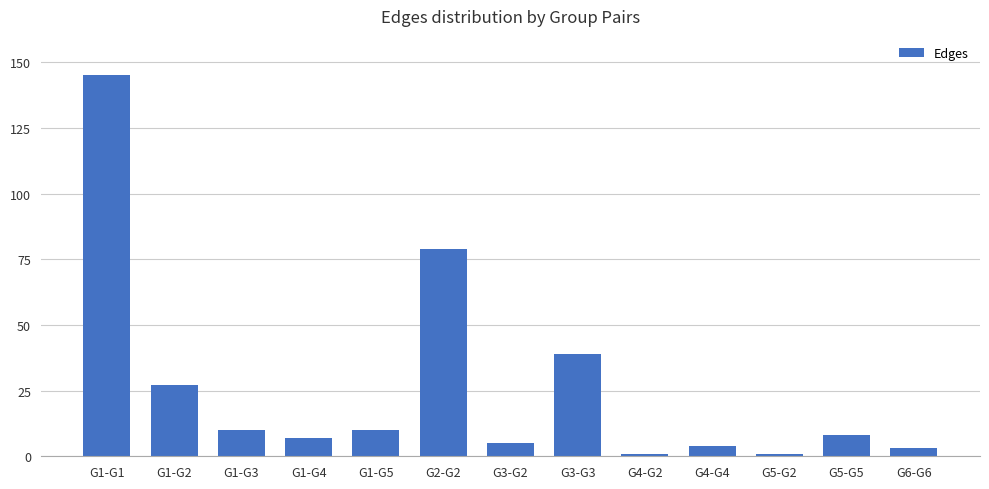

Between G1-G1 and G4-G2, which is larger?

G1-G1